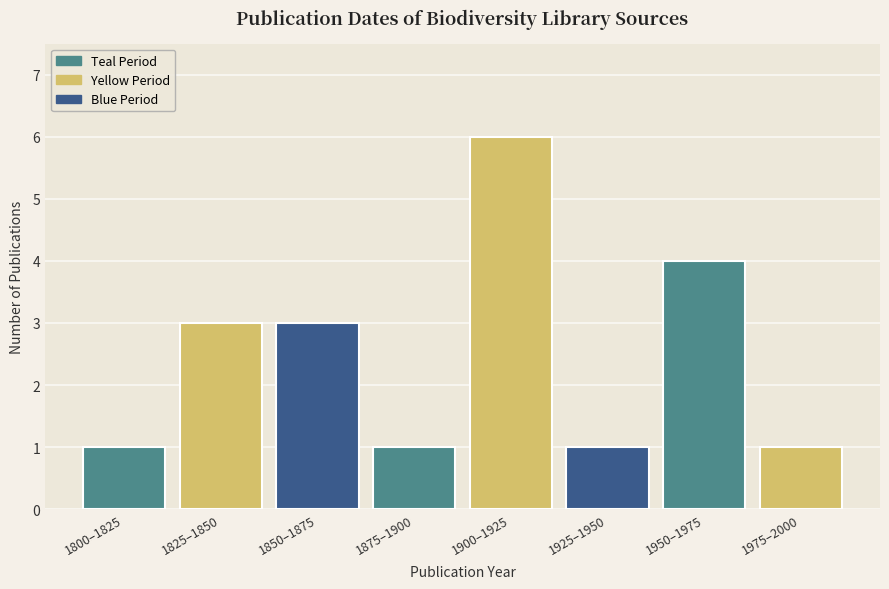

Reading left to right, extract all data points from this chart.

1	3	3	1	6	1	4	1